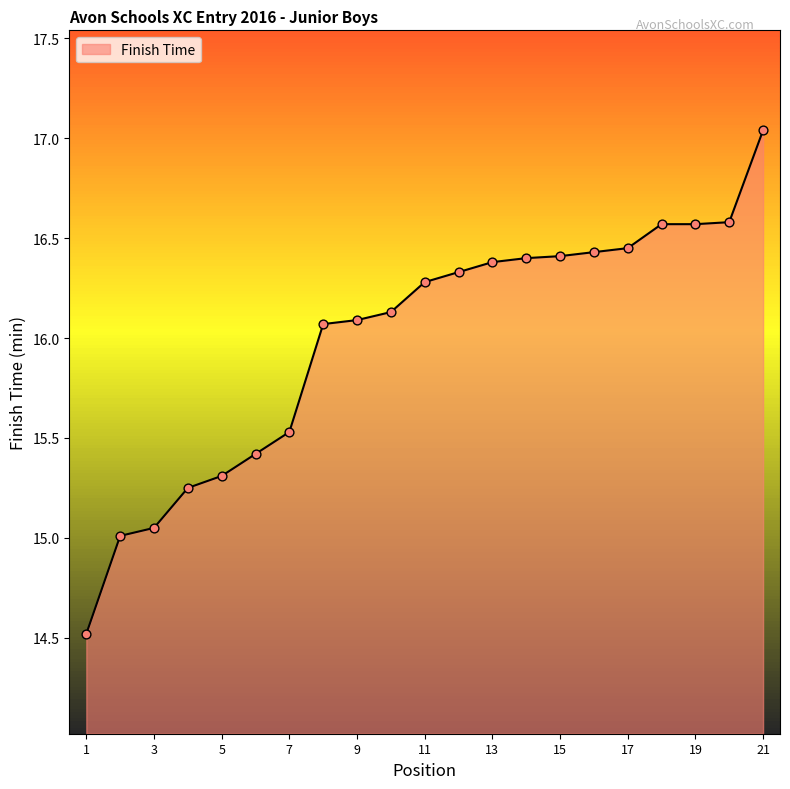

What is the minimum value shown in the chart?

14.5